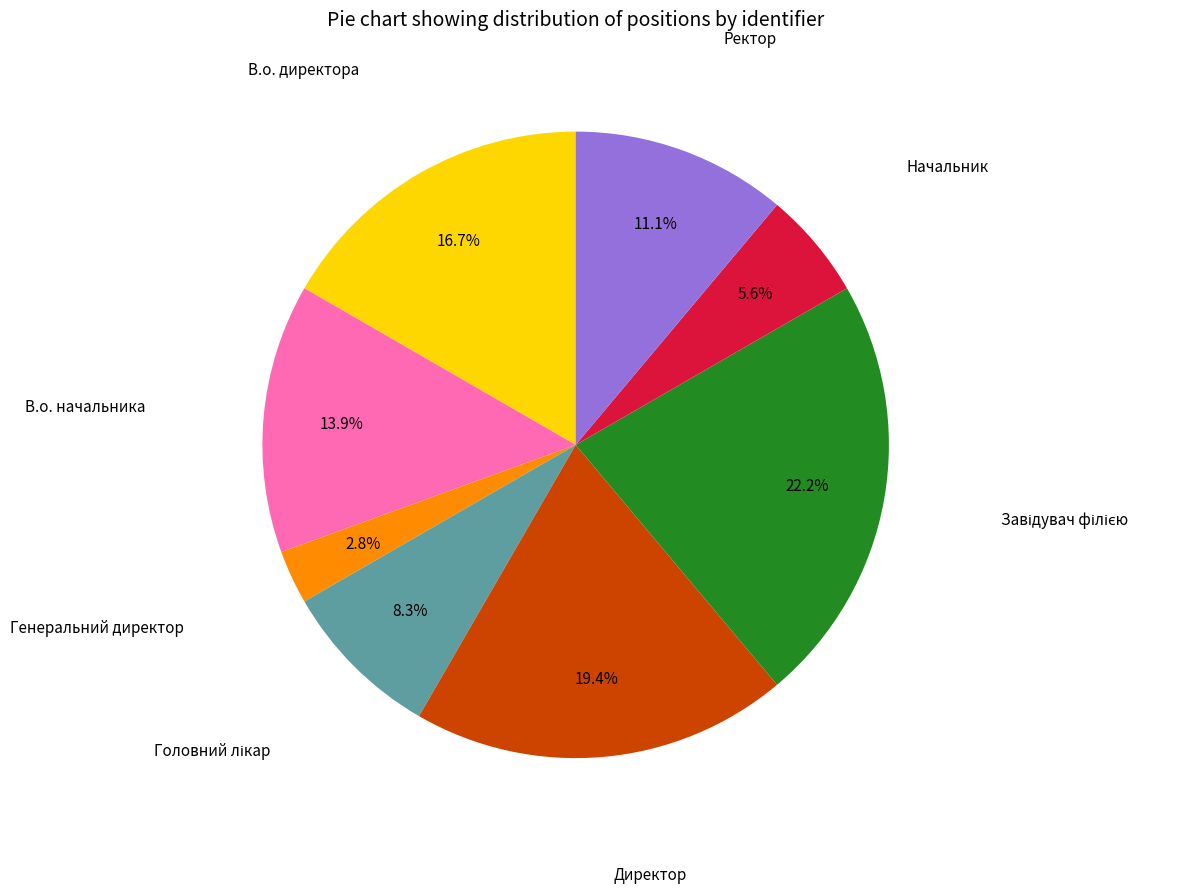

Does any single category account for the majority?

No